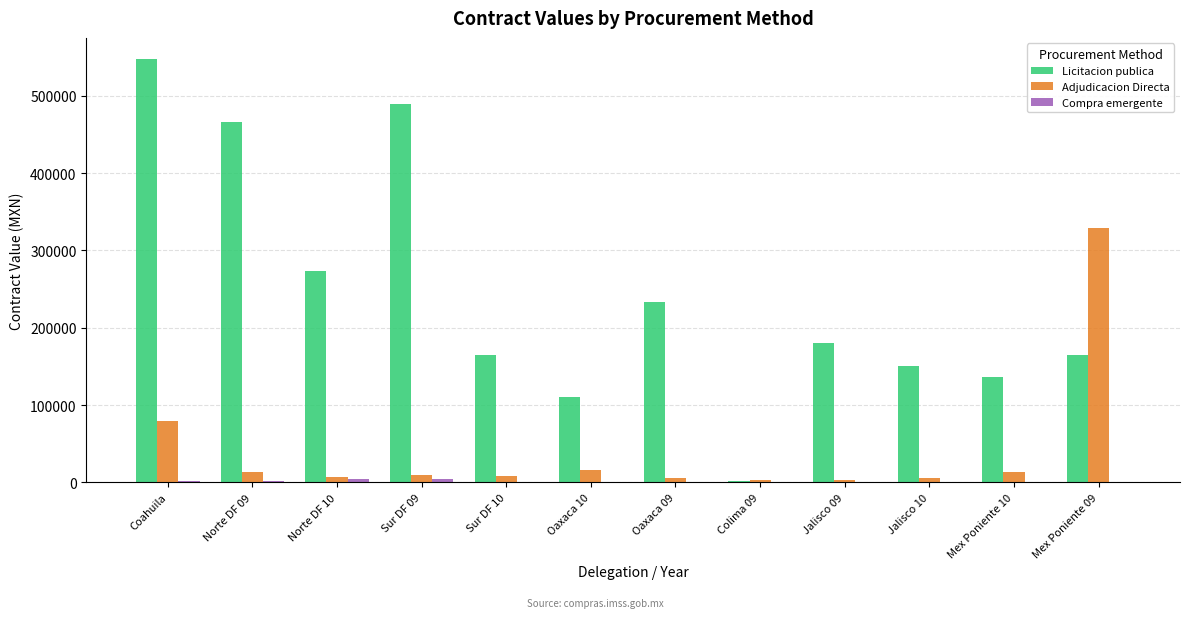

The value of Licitacion publica at Mex Poniente 09 is 284074.9. True or false?

False